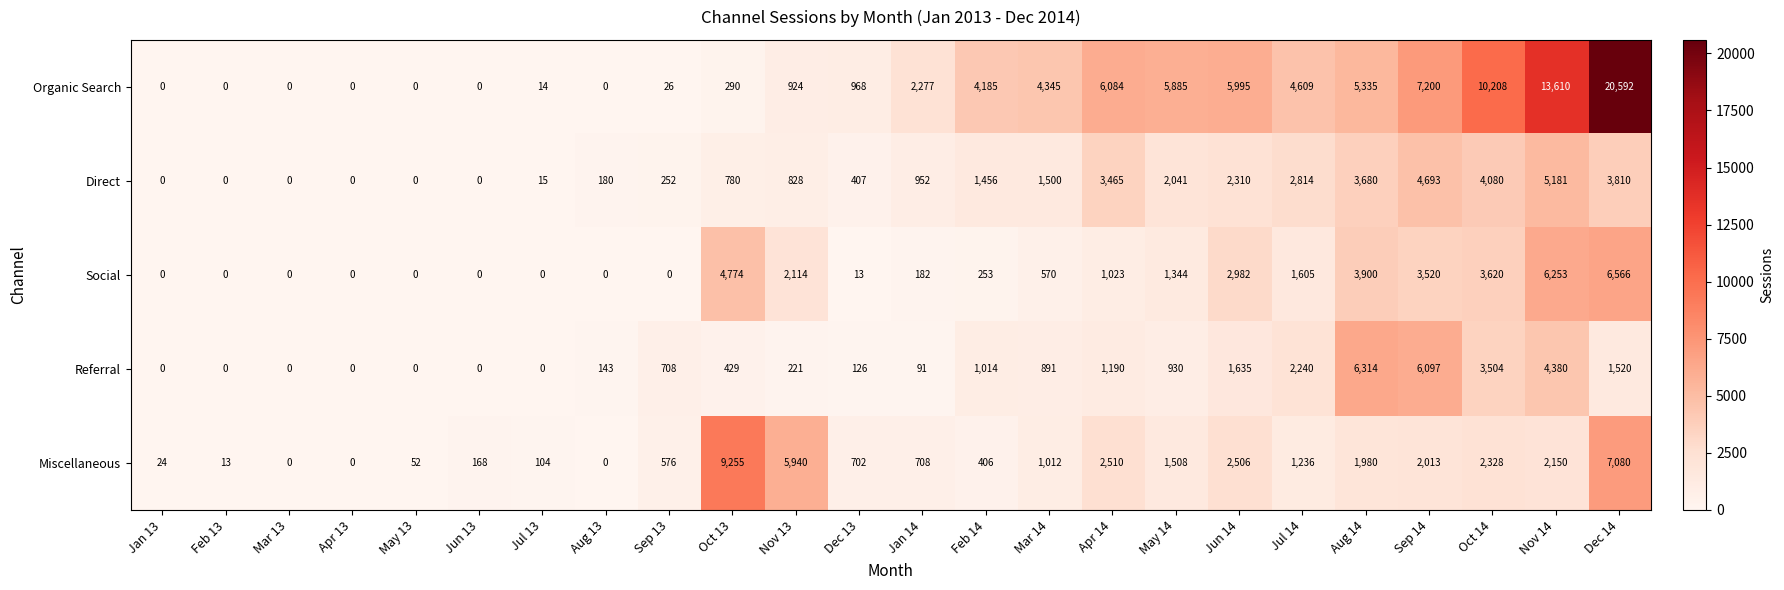

Which category has the highest value in the Organic Search series?

Dec 14